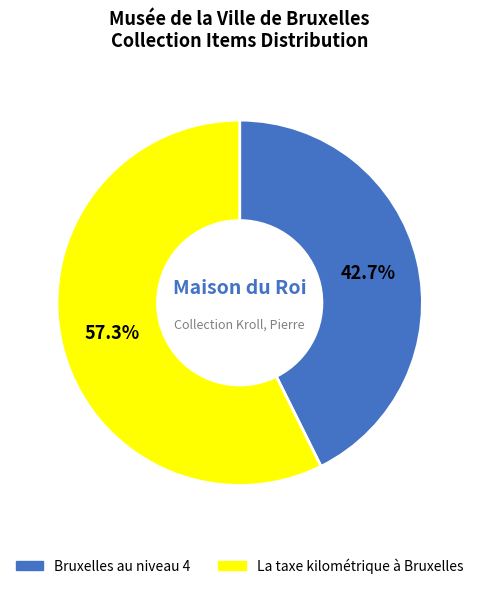

What is the ratio of the value at La taxe kilométrique à Bruxelles to the value at Bruxelles au niveau 4?

1.3